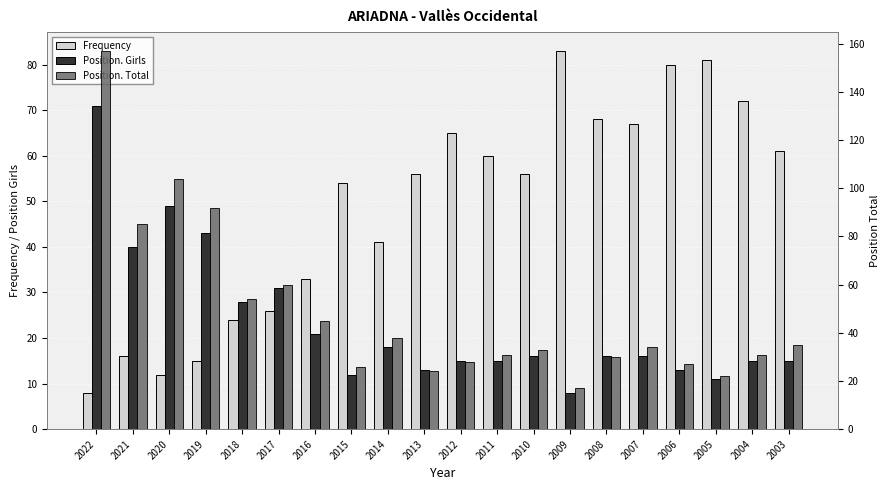

What is the sum of the Position. Total values at 2003 and 2022?

192